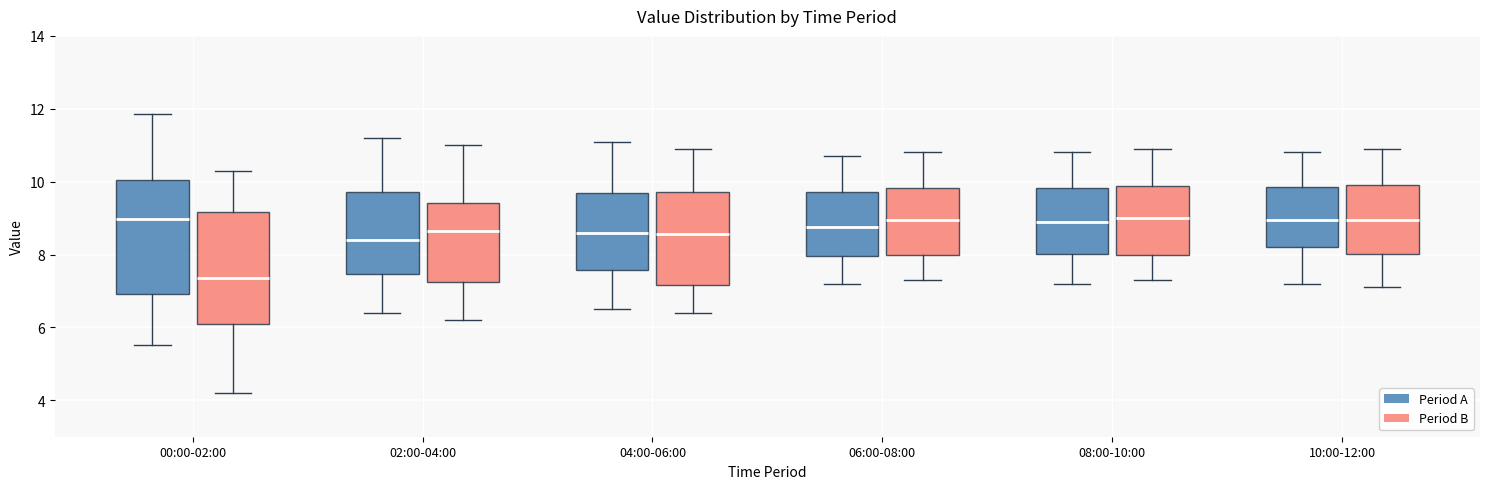

Reading left to right, transcribe this box plot: for each box, give where its median line is, the range the box spans, and where its two whiskers end, as read against the y-axis. The values are not printed on the chart, so give them approximately, as read against the axis.

00:00-02:00 (Period A): median 9.0, box 7.0 to 10.0, whiskers 5.6 to 11.8
00:00-02:00 (Period B): median 7.4, box 6.0 to 9.2, whiskers 4.2 to 10.4
02:00-04:00 (Period A): median 8.4, box 7.4 to 9.8, whiskers 6.4 to 11.2
02:00-04:00 (Period B): median 8.6, box 7.2 to 9.4, whiskers 6.2 to 11.0
04:00-06:00 (Period A): median 8.6, box 7.6 to 9.6, whiskers 6.6 to 11.2
04:00-06:00 (Period B): median 8.6, box 7.2 to 9.8, whiskers 6.4 to 11.0
06:00-08:00 (Period A): median 8.8, box 8.0 to 9.8, whiskers 7.2 to 10.8
06:00-08:00 (Period B): median 9.0, box 8.0 to 9.8, whiskers 7.4 to 10.8
08:00-10:00 (Period A): median 9.0, box 8.0 to 9.8, whiskers 7.2 to 10.8
08:00-10:00 (Period B): median 9.0, box 8.0 to 9.8, whiskers 7.4 to 11.0
10:00-12:00 (Period A): median 9.0, box 8.2 to 9.8, whiskers 7.2 to 10.8
10:00-12:00 (Period B): median 9.0, box 8.0 to 10.0, whiskers 7.2 to 11.0